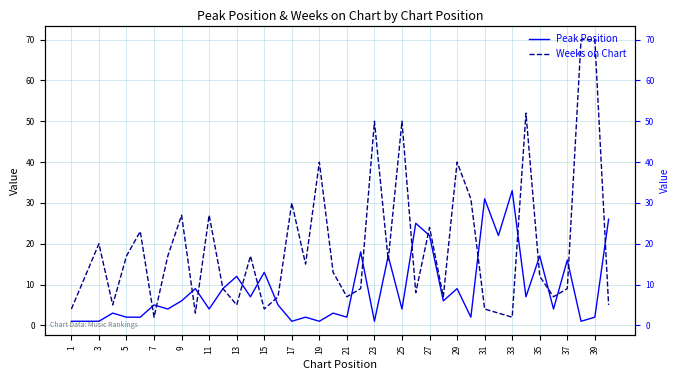

What is the highest value of the Weeks on Chart series?

70